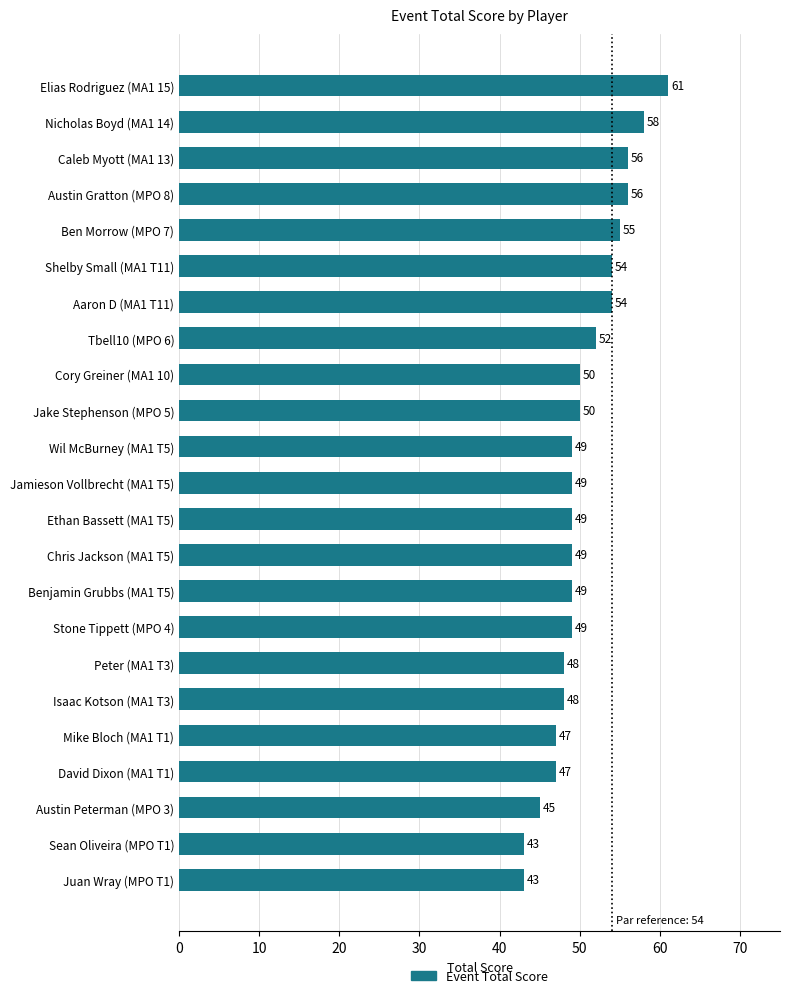

The value at Sean Oliveira (MPO T1) is 43. True or false?

True